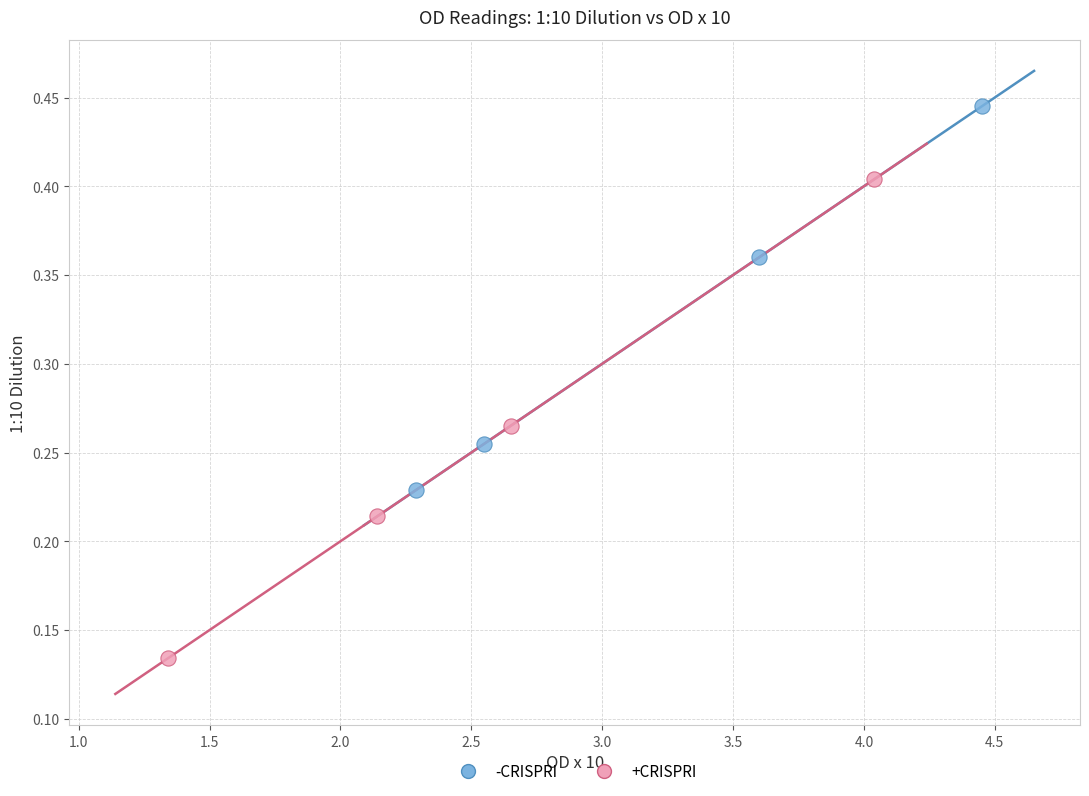

Which series reaches the minimum Y coordinate?

+CRISPRI